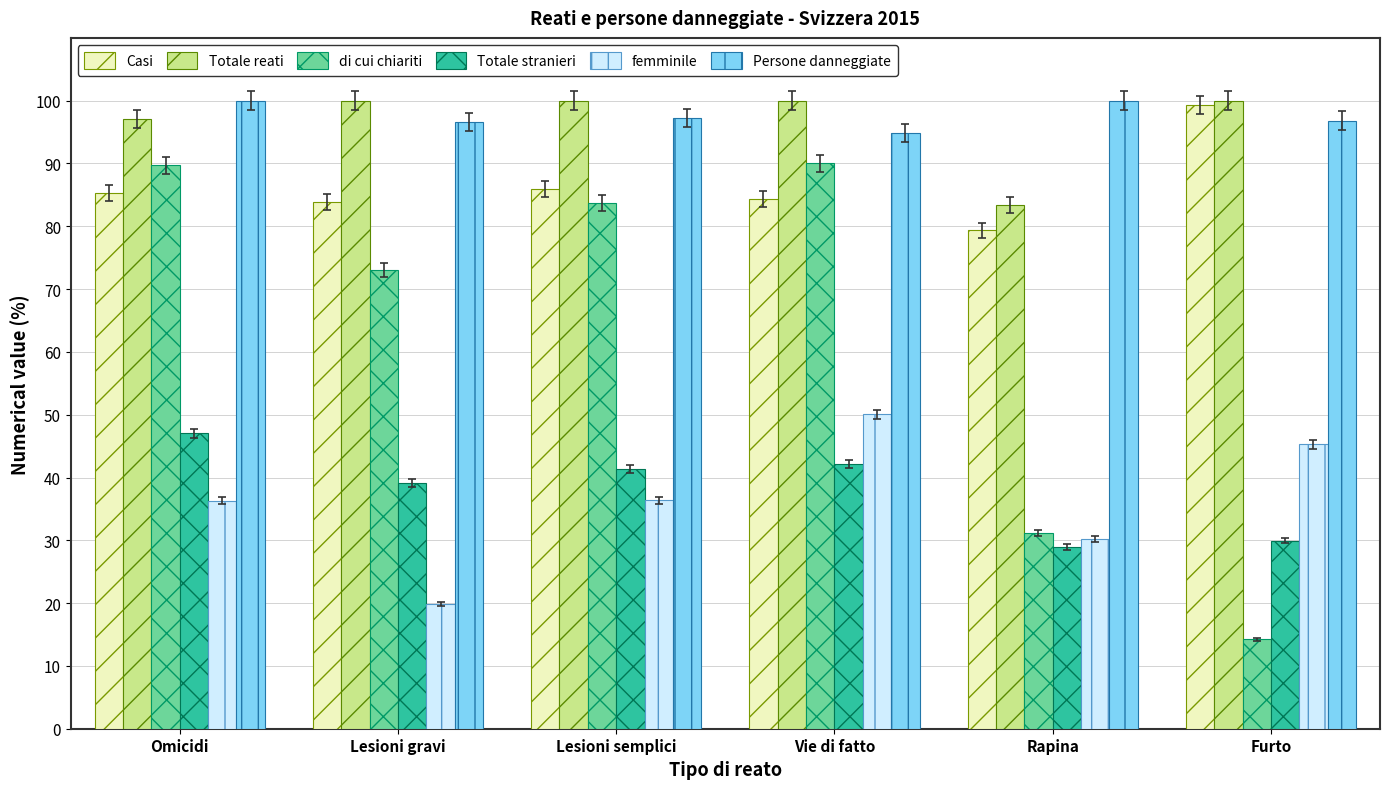

What is the difference between the maximum and minimum values in the femminile series?

30.2